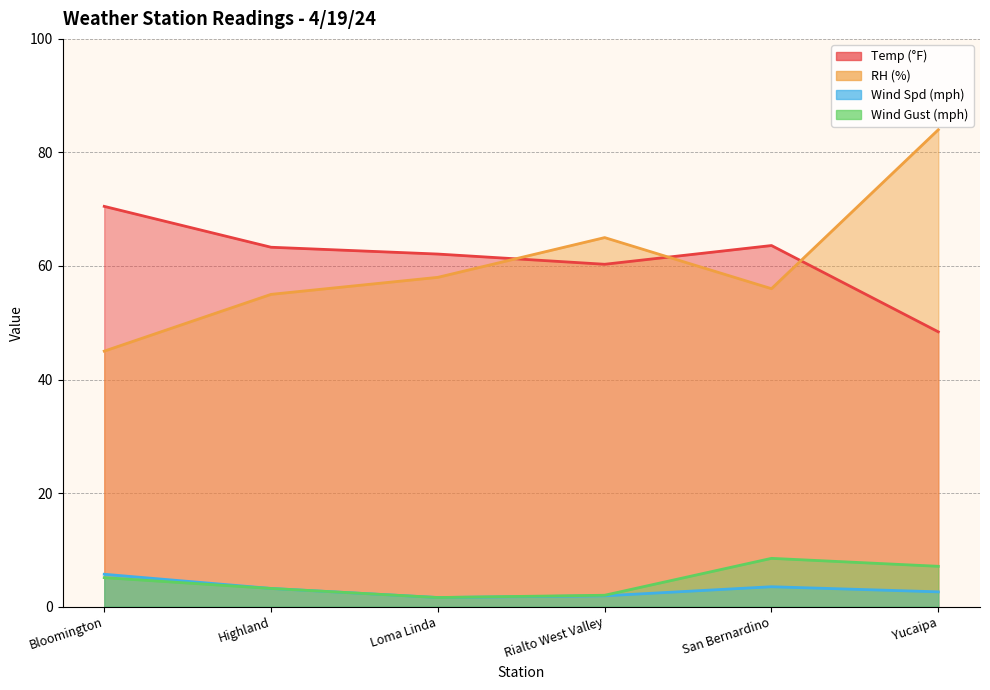

True or false: Wind Gust (mph) and RH (%) cross at least once.

False